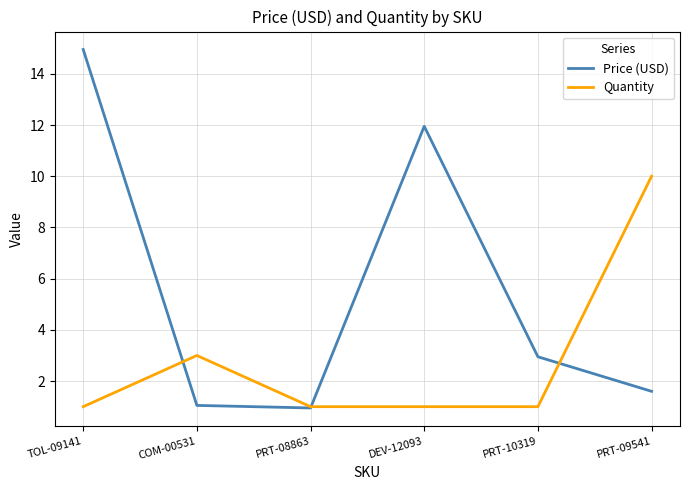

Is it true that Price (USD) equals 0.9 at PRT-08863?

True